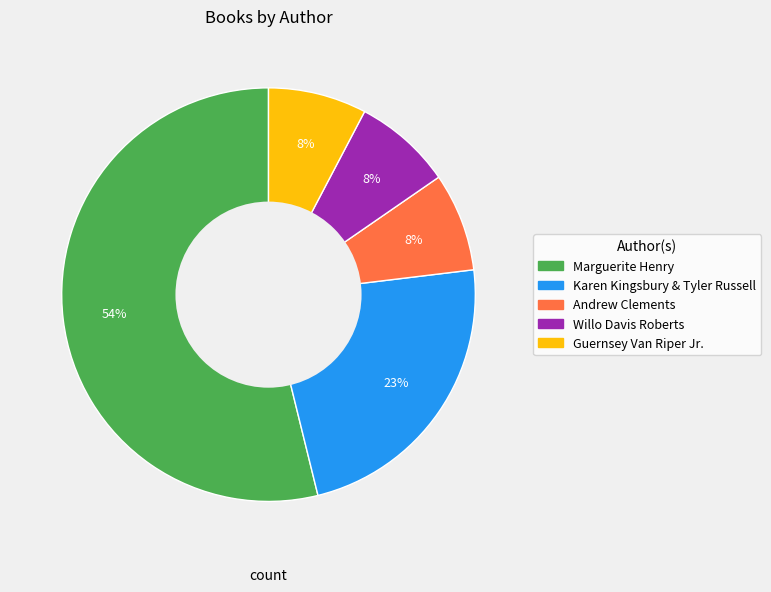

Which category has the biggest portion of the pie?

Marguerite Henry